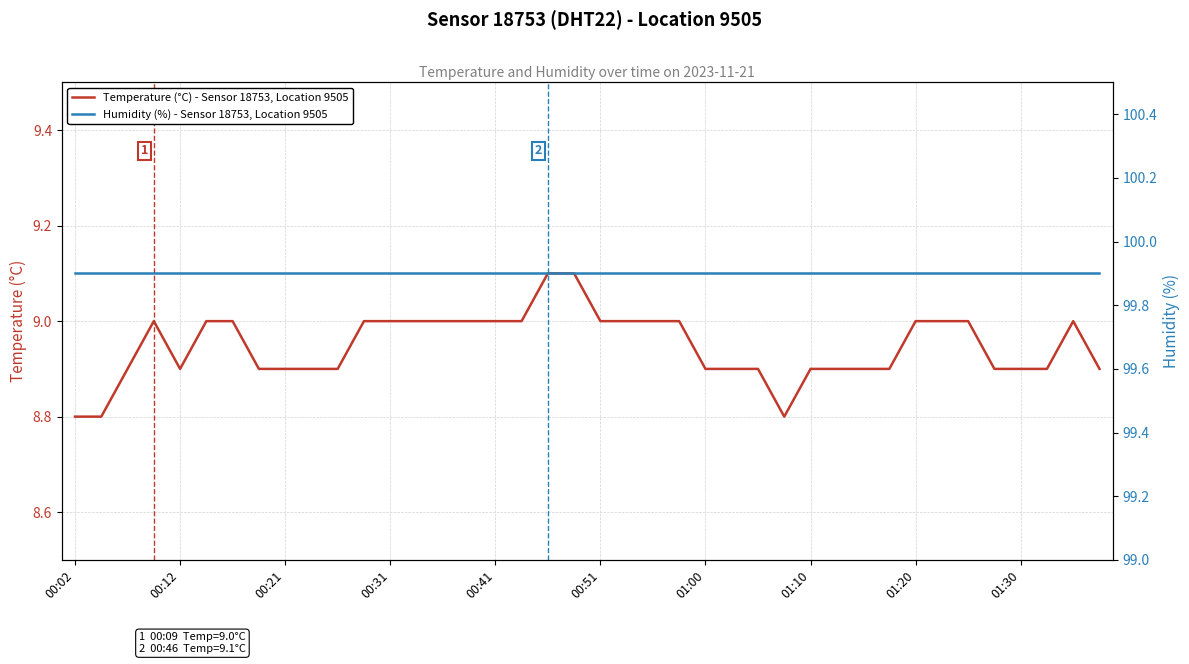

At how many categories does at least one series exceed 13?

40